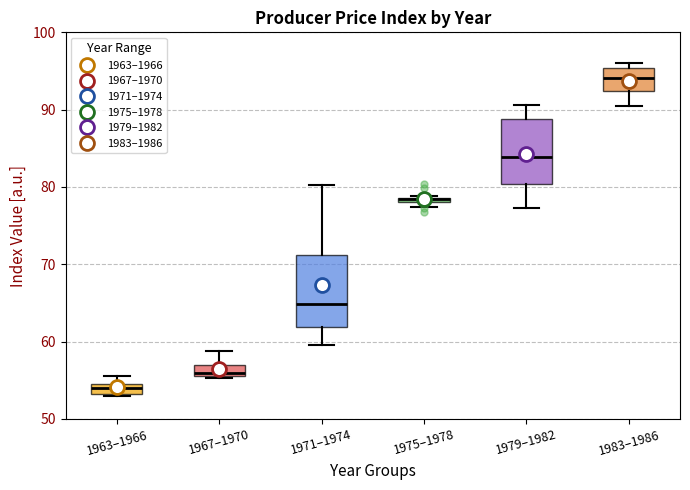

Where does the lower whisker of the box for 1979–1982 end on the y-axis? The values are not printed on the chart, so give them approximately, as read against the axis.

77